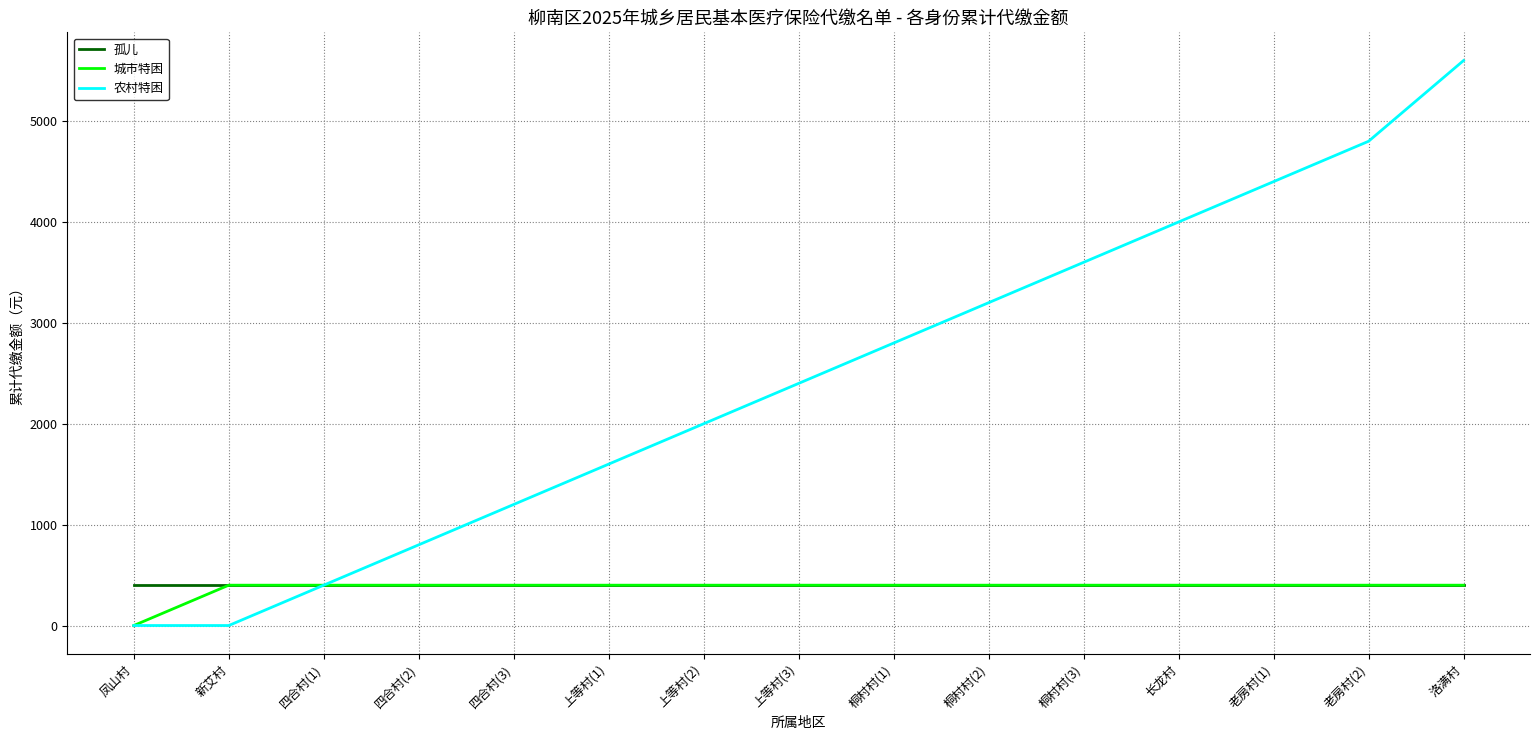

Reading left to right, extract all data points from this chart.

孤儿: 400	400	400	400	400	400	400	400	400	400	400	400	400	400	400
城市特困: 0	400	400	400	400	400	400	400	400	400	400	400	400	400	400
农村特困: 0	0	400	800	1200	1600	2000	2400	2800	3200	3600	4000	4400	4800	5600